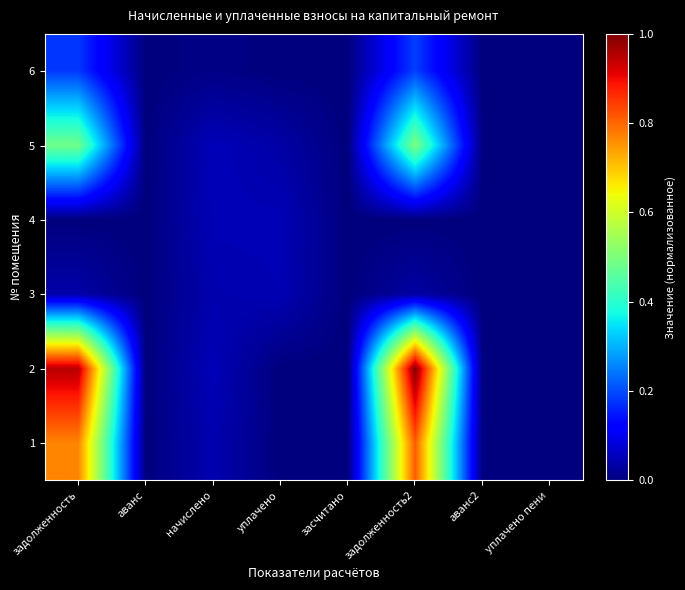

Rank the series by their maximum value, from highest to lowest.

2, 1, 5, 6, 4, 3